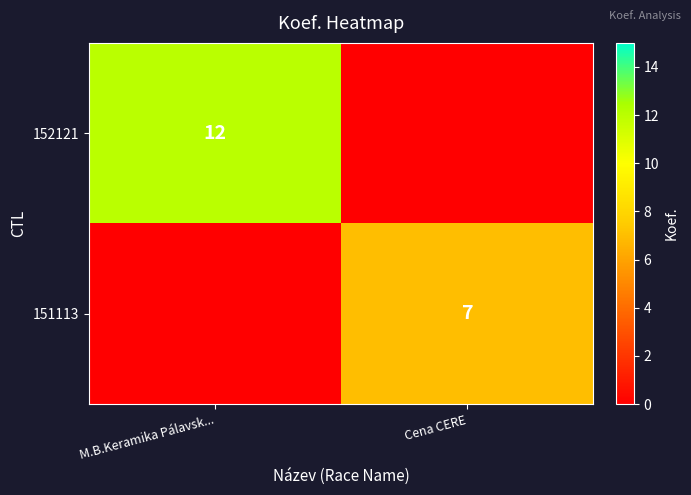

The 152121 series shows 5 at M.B.Keramika Pálavsk.... True or false?

False